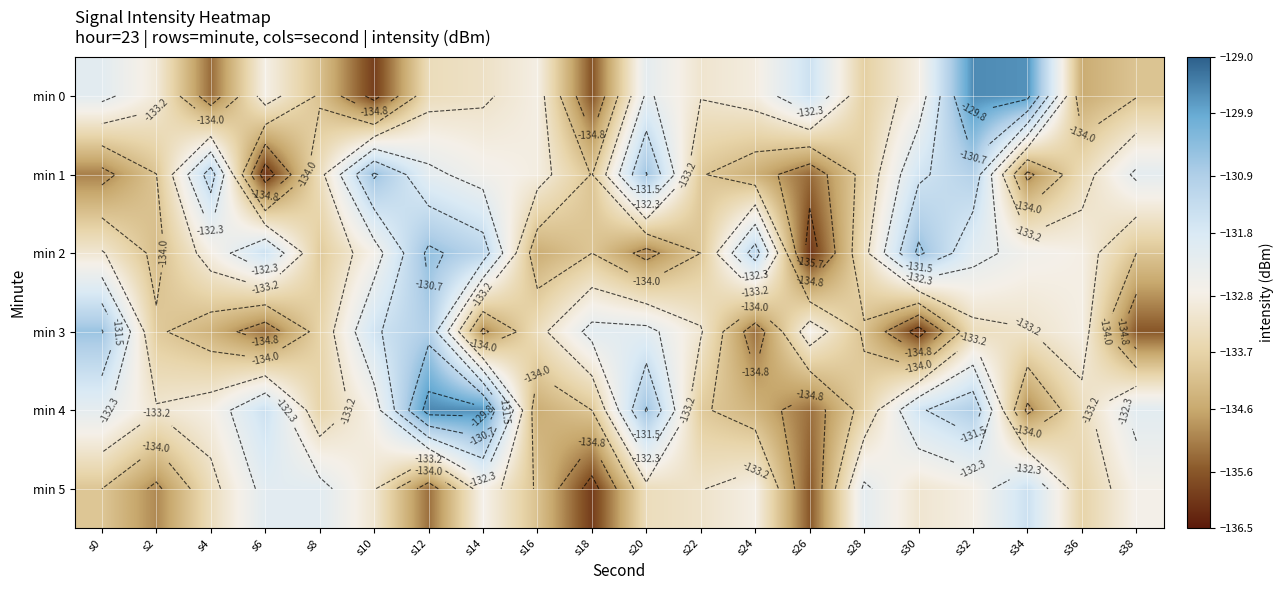

What is the difference between the min 5 values at s14 and s28?

0.5